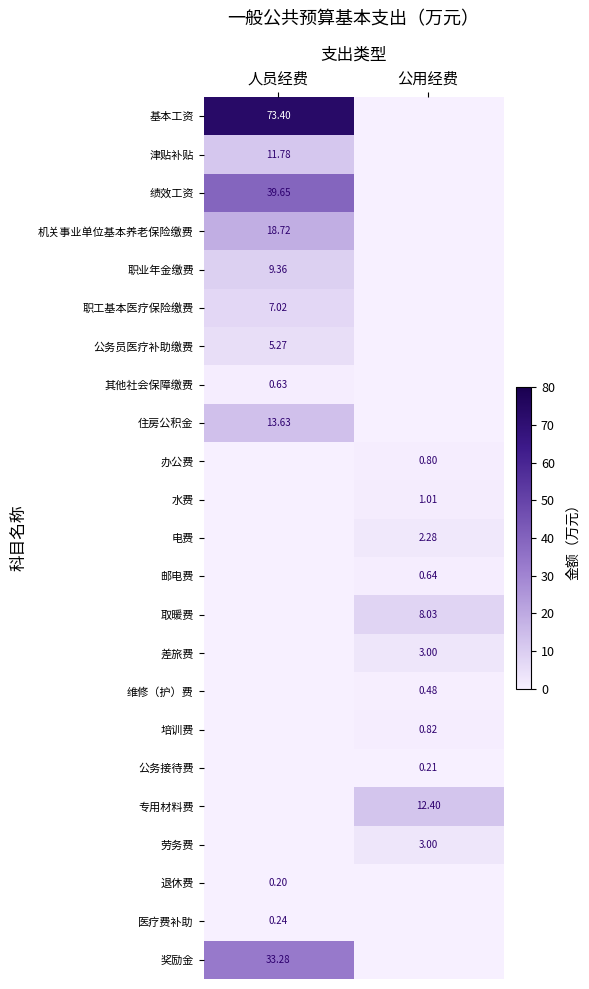

Which series has the largest total across all categories?

基本工资